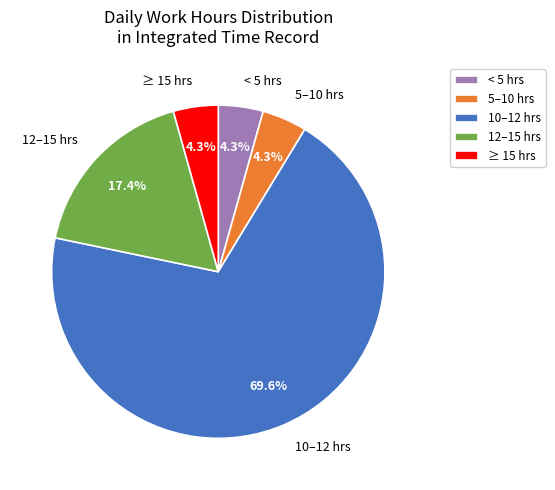

What percentage is NOT represented by ≥ 15 hrs?

95.7%